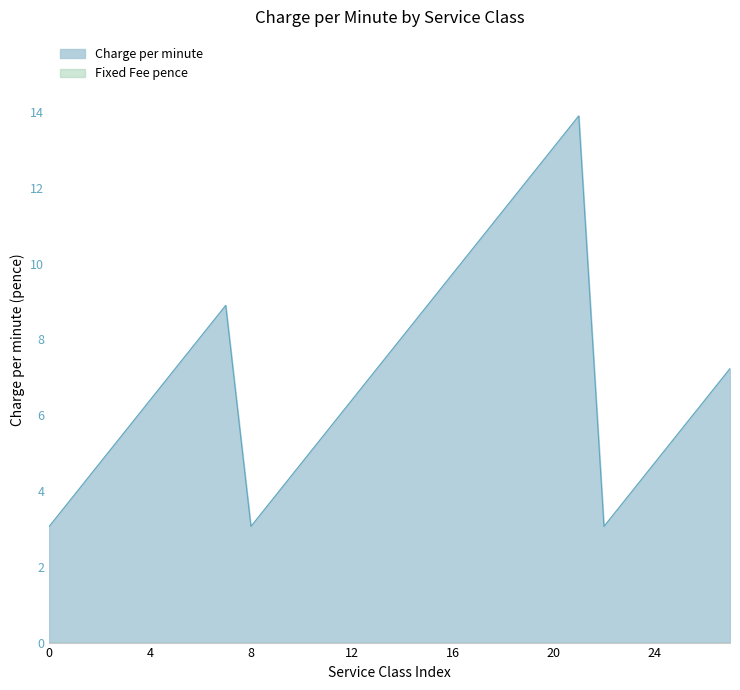

What is the value of the 2nd point from the left?

3.9